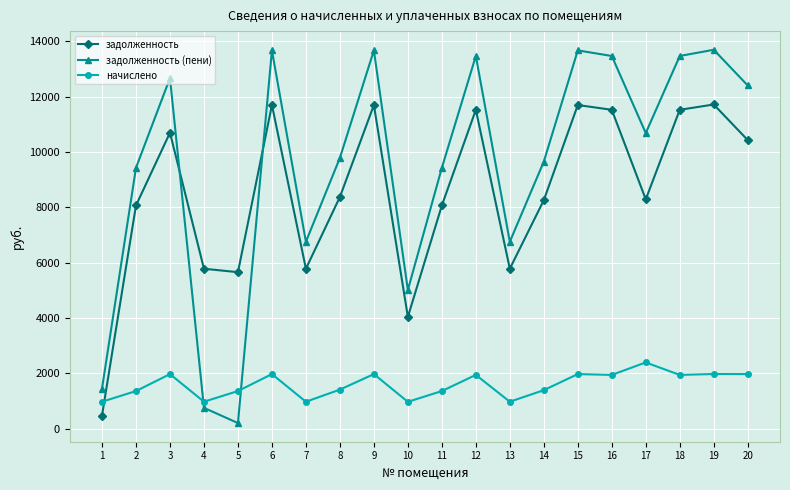

How many lines are shown in the chart?

3